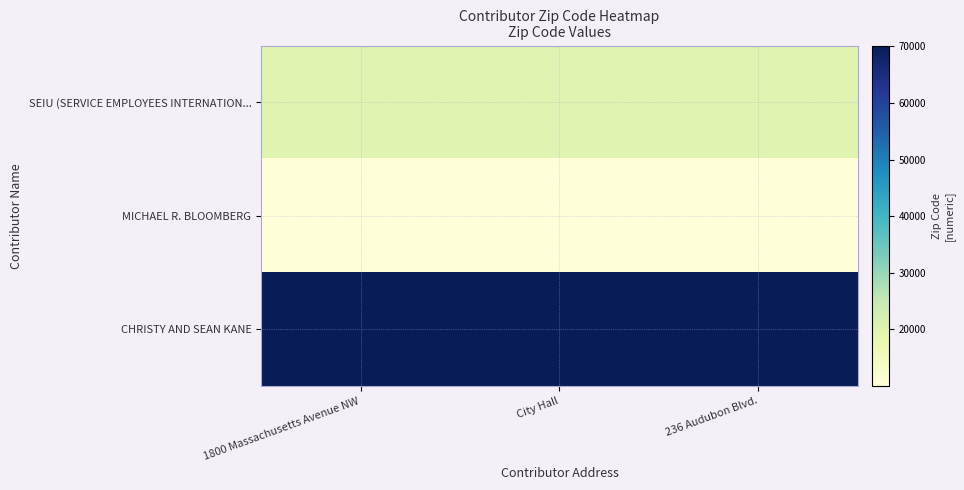

What is the greatest value displayed?

70118